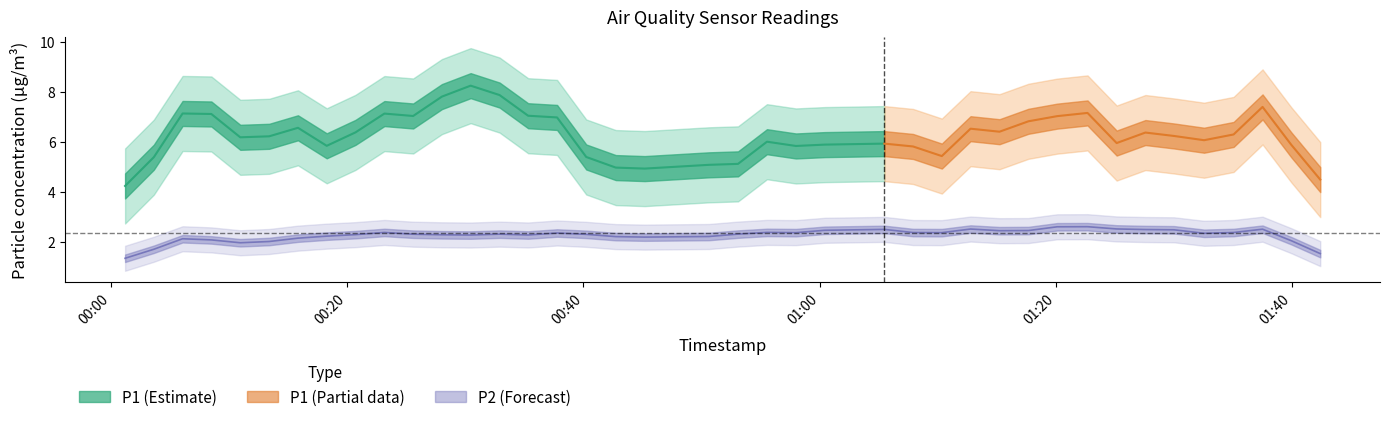

What is the value of the P2 point at the 35th from the left?

2.2